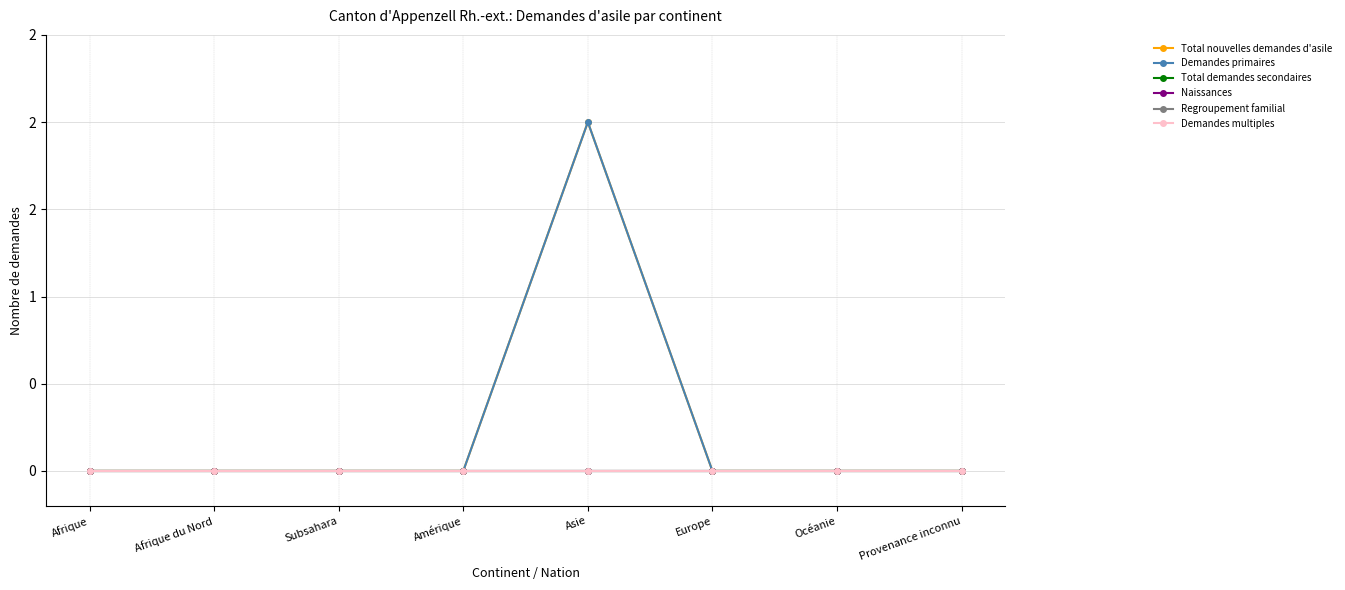

Is this an area chart (filled region under the line)?

No